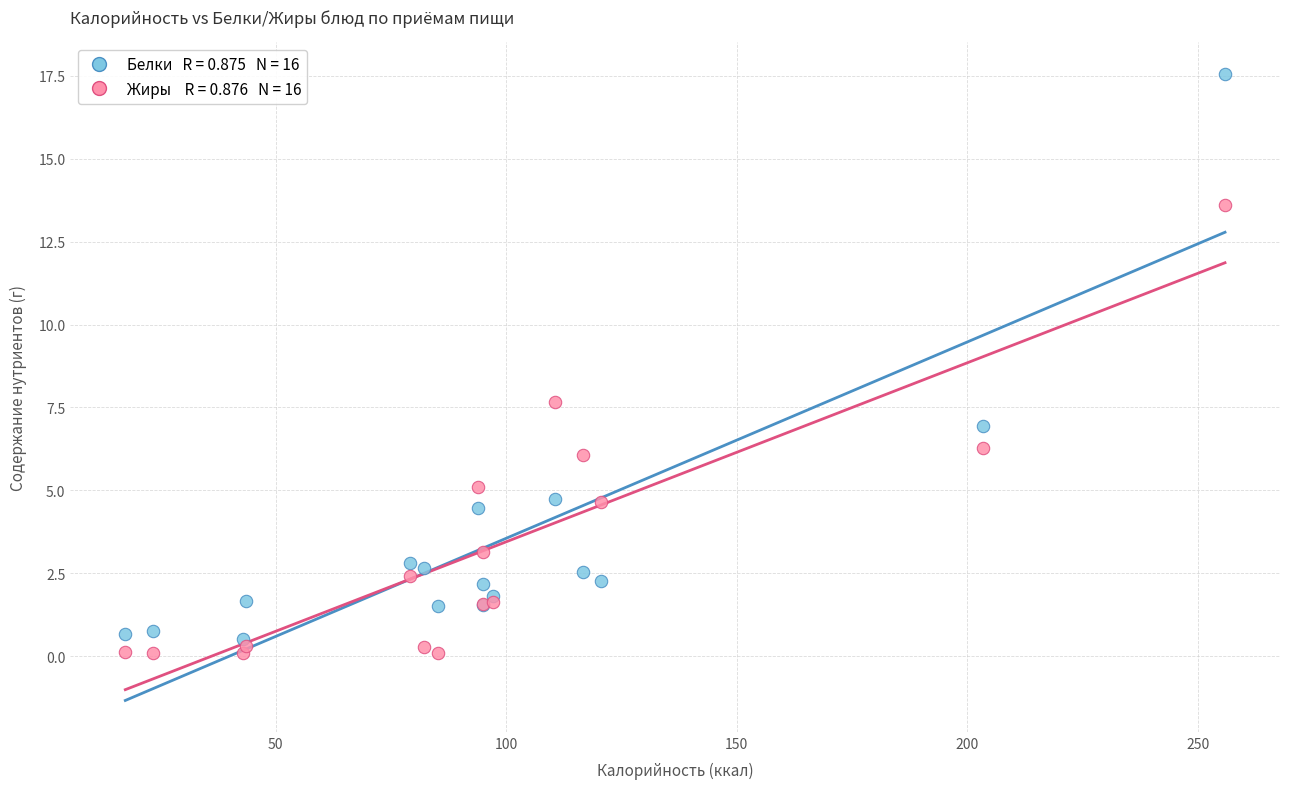

Across all series, what Y value is closest to 8?

7.7